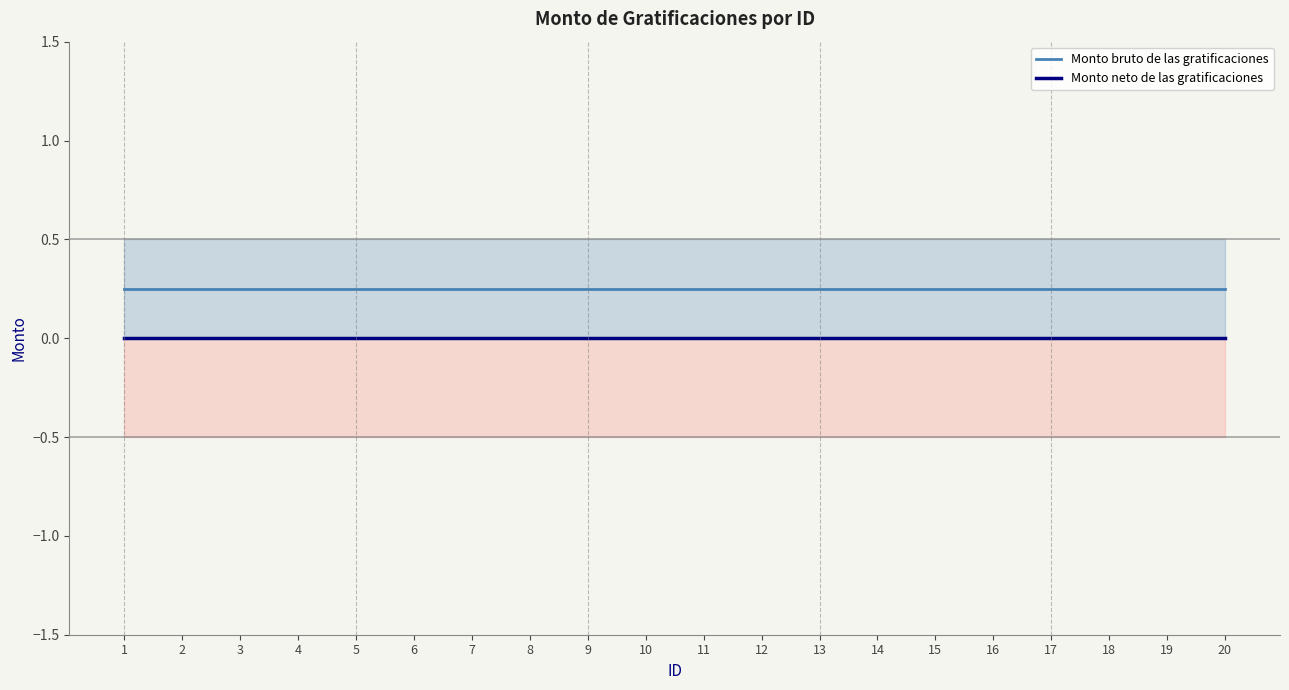

What are all the series names shown in the legend?

Monto bruto de las gratificaciones, Monto neto de las gratificaciones